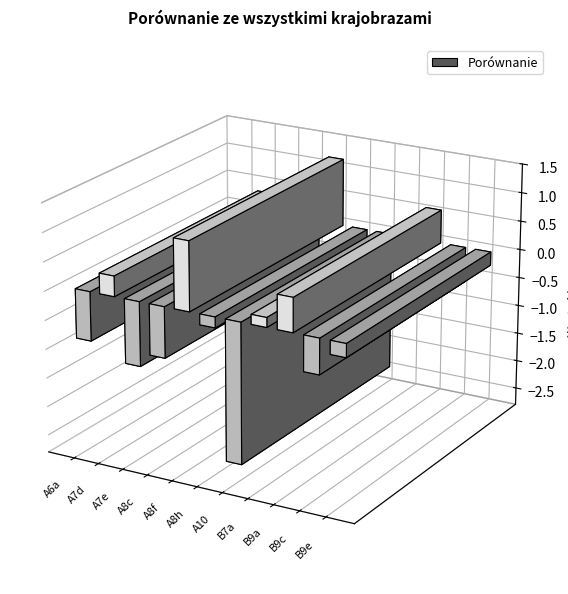

What is the label of the 10th bar from the left?

B9c